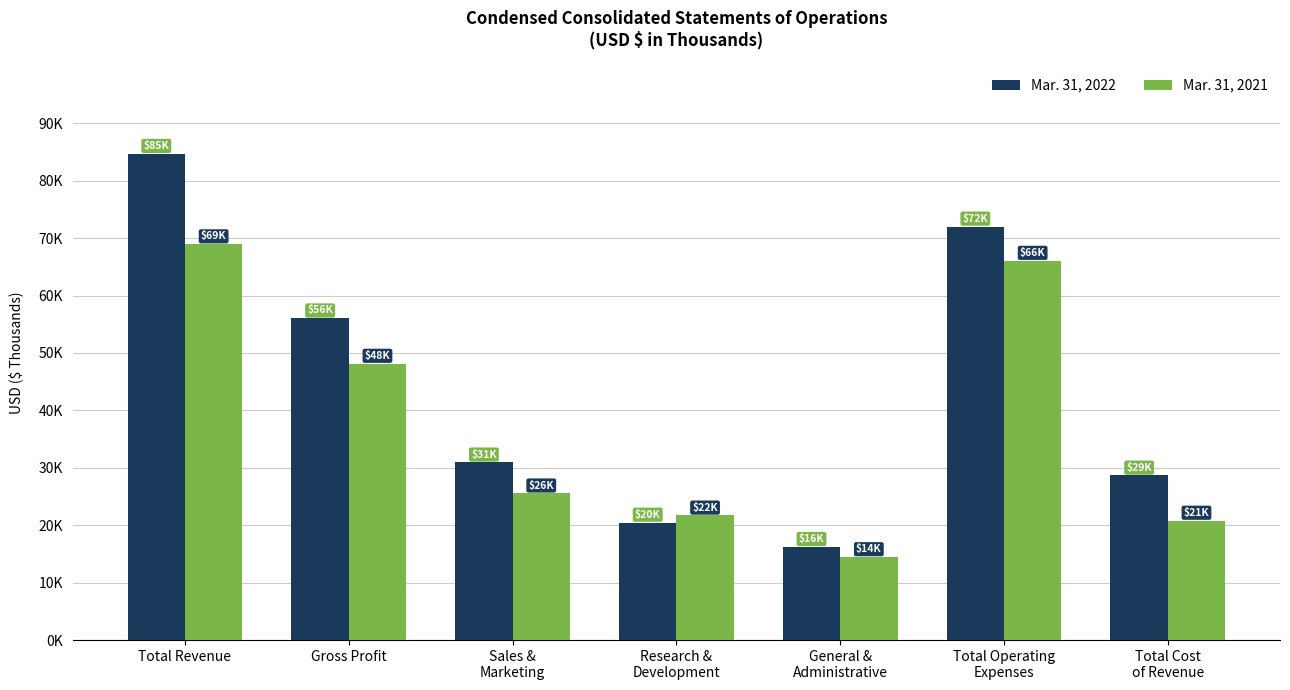

Are the bars grouped side by side (vs. stacked)?

Yes